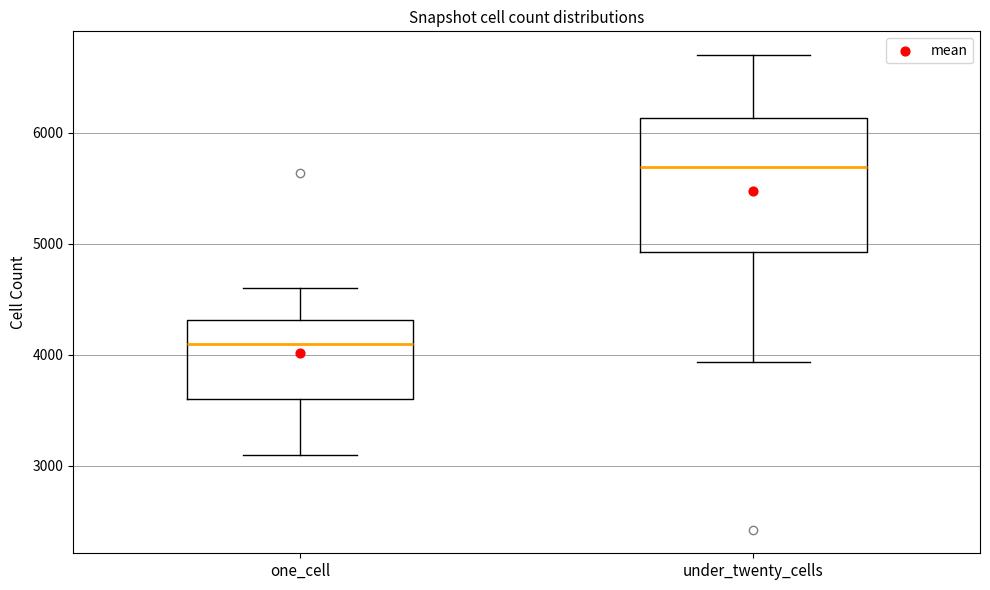

Reading left to right, read every box against the y-axis: the position of its median line, the range the box covers, and the ends of its whiskers. The values are not printed on the chart, so give them approximately, as read against the axis.

one_cell: median 4100, box 3600 to 4300, whiskers 3100 to 4600
under_twenty_cells: median 5700, box 4900 to 6100, whiskers 3900 to 6700